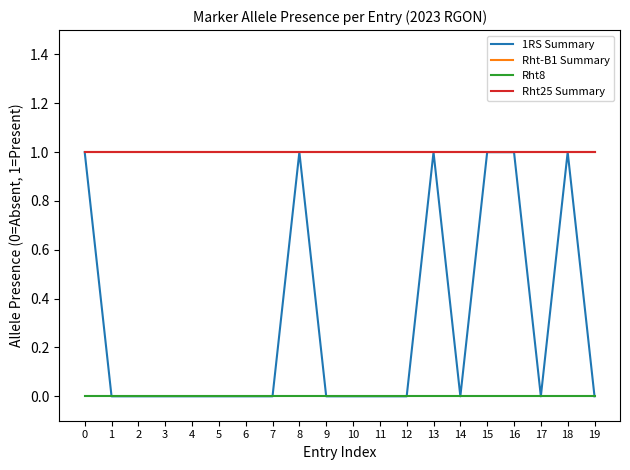

Is this an area chart (filled region under the line)?

No